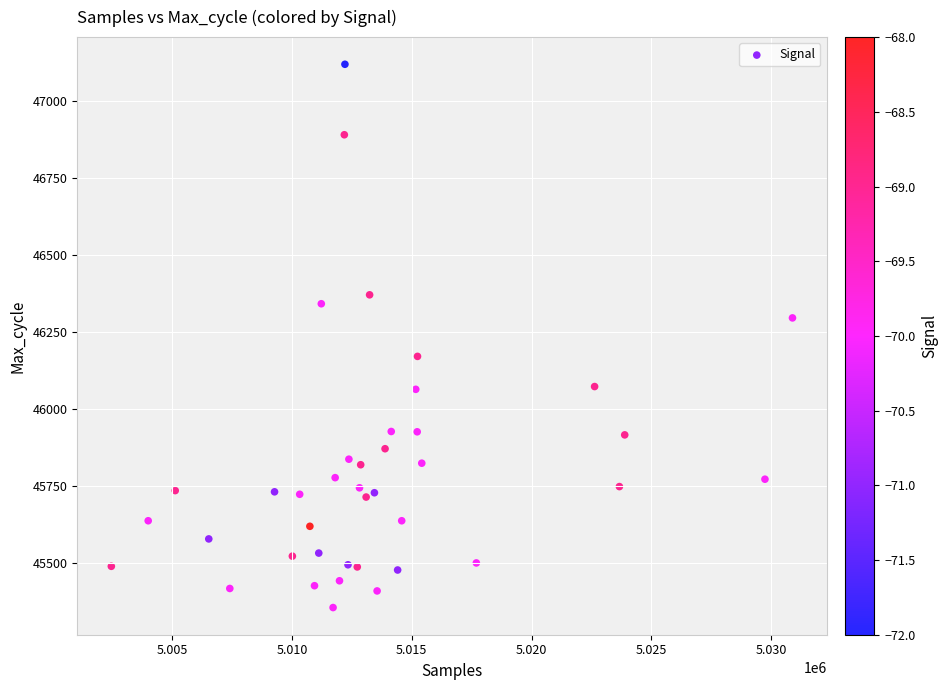

What is the range of X values (max minus min)?

28430